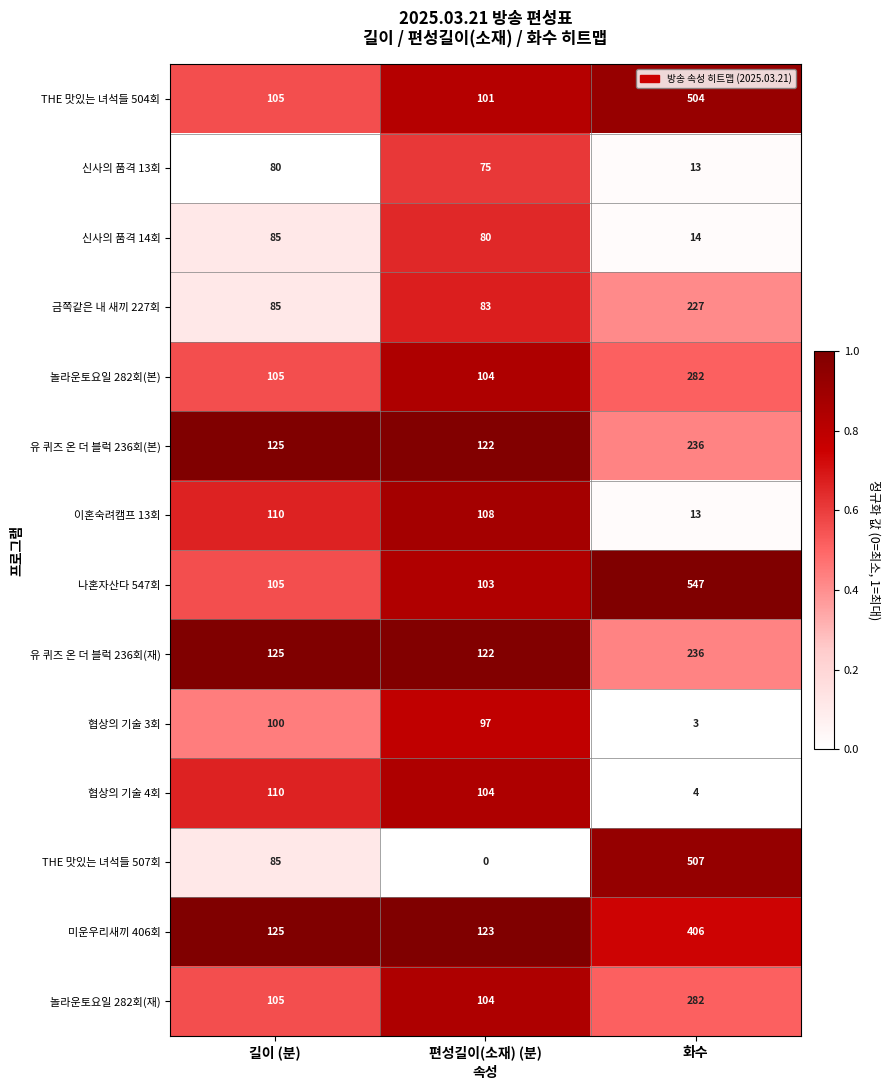

What is the sum of the 놀라운토요일 282회(본) values at 길이 (분) and 화수?

387